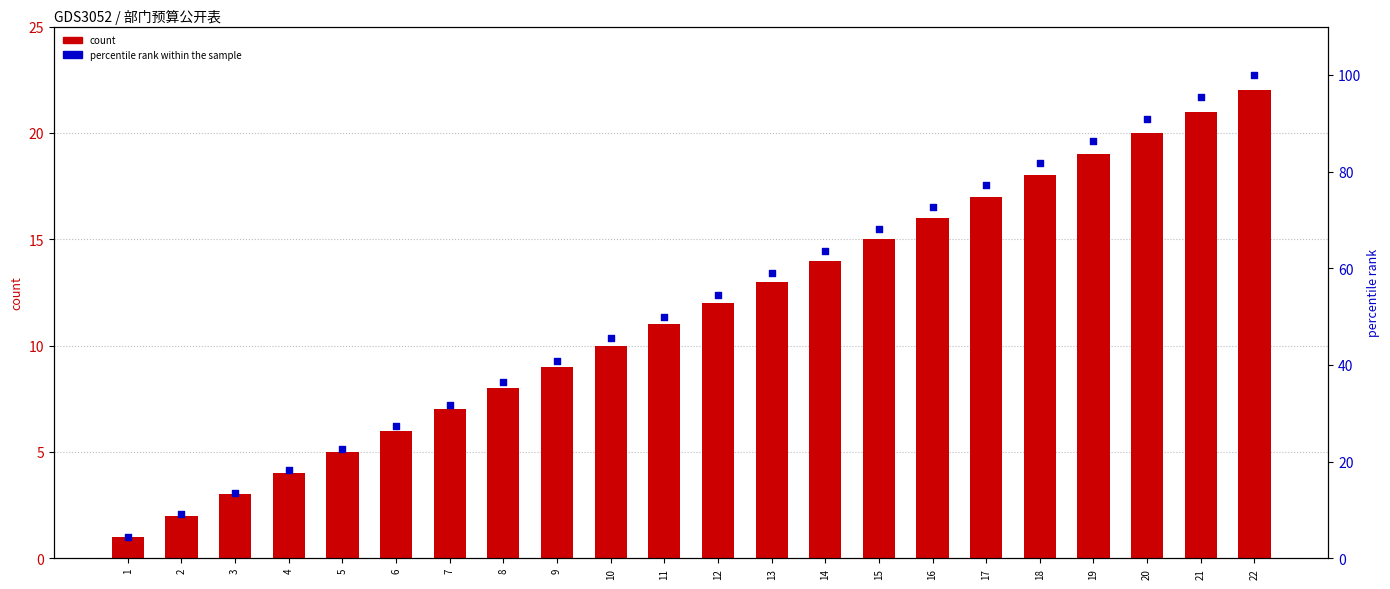

At how many categories does at least one series exceed 75?

6